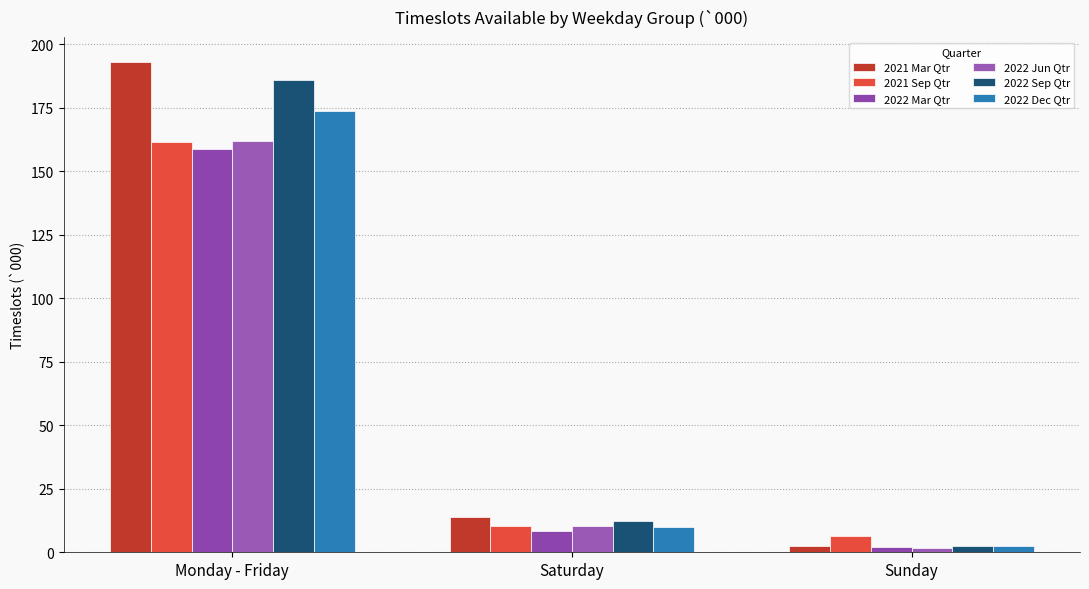

Does the chart contain any negative values?

No